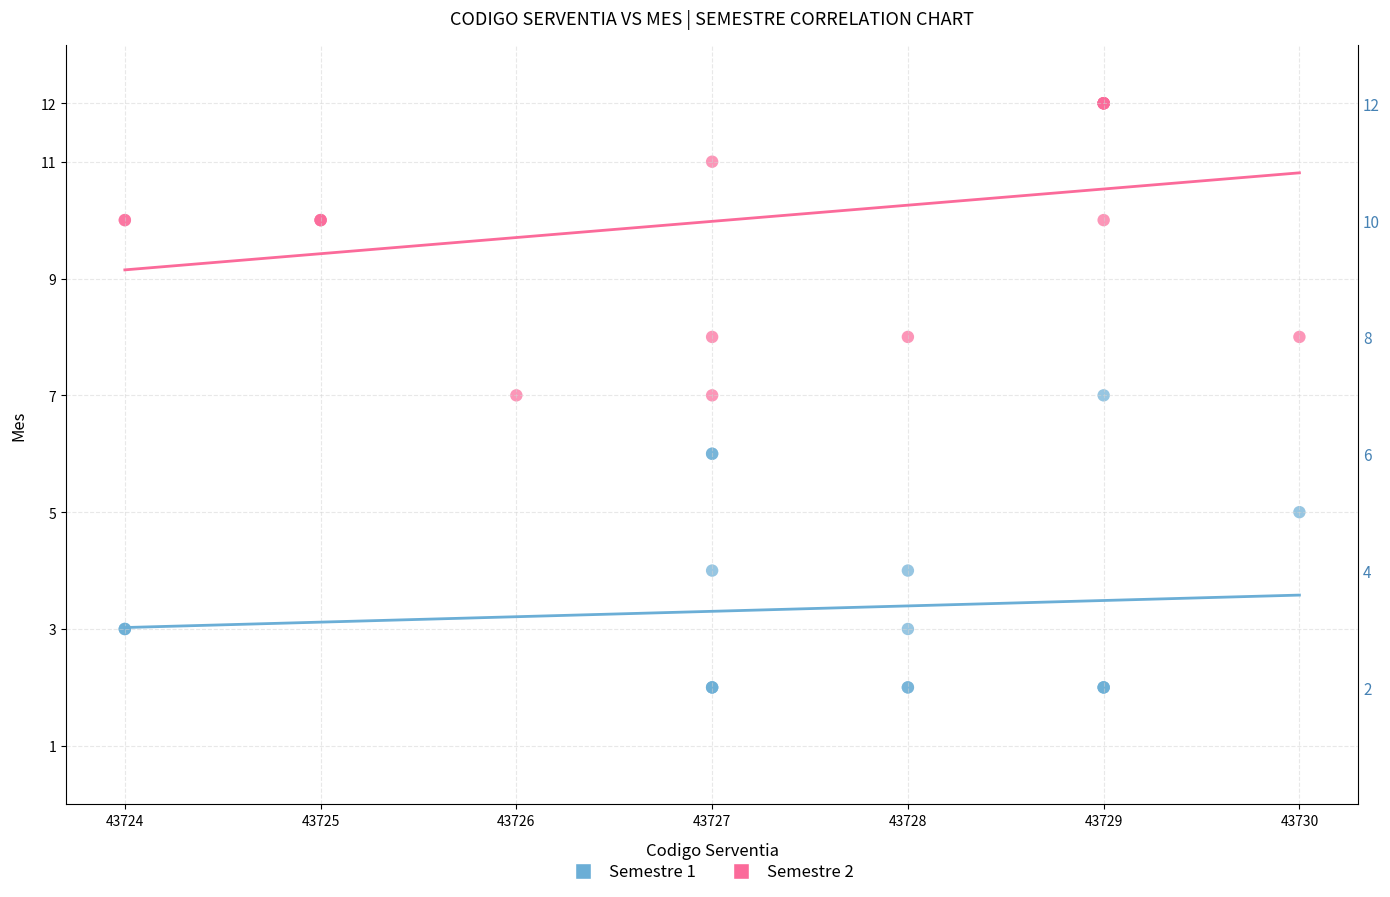

Which series reaches the maximum Y coordinate?

Semestre 2